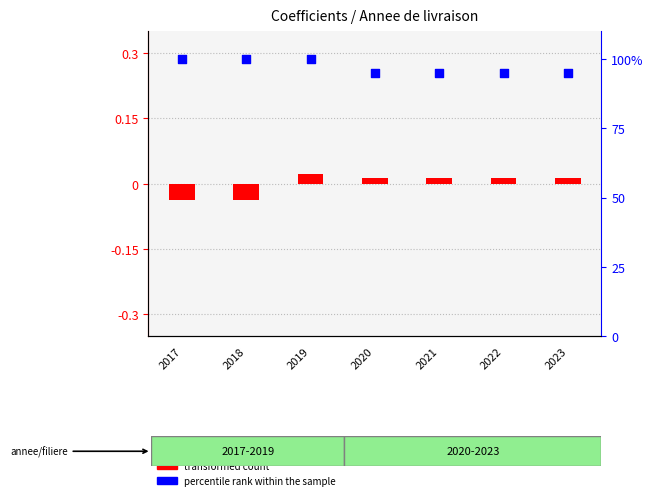

At how many categories does at least one series exceed 65?

7